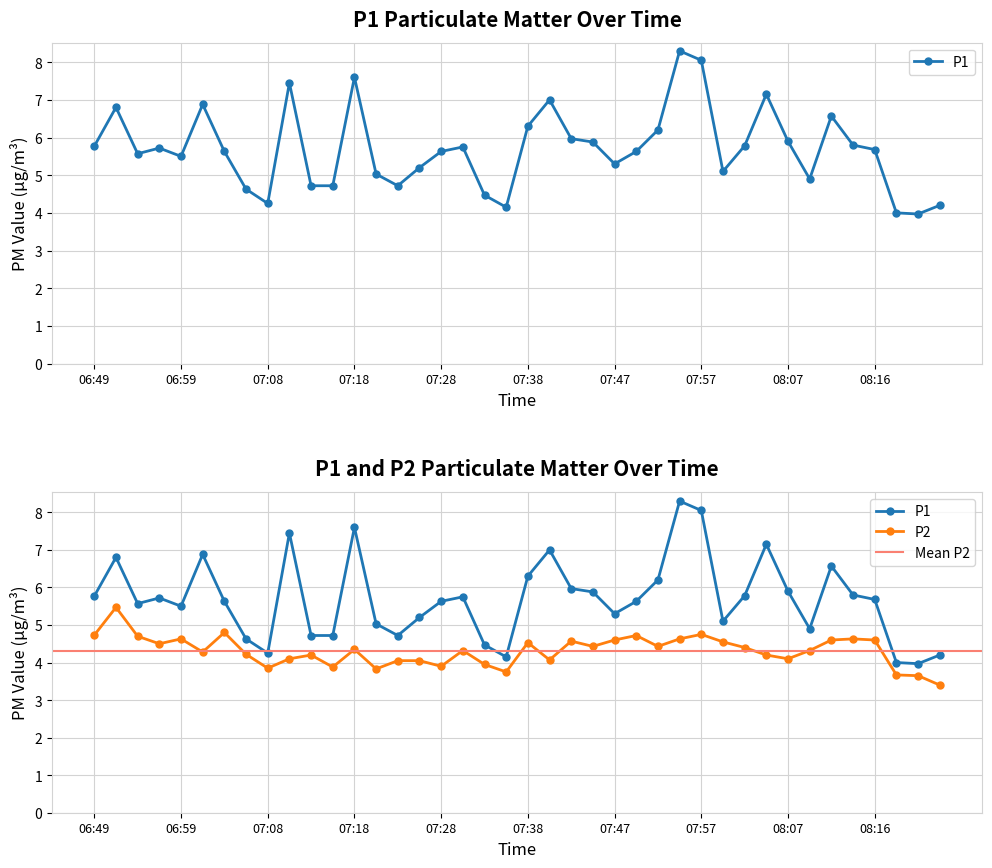

How many lines are shown in the chart?

2